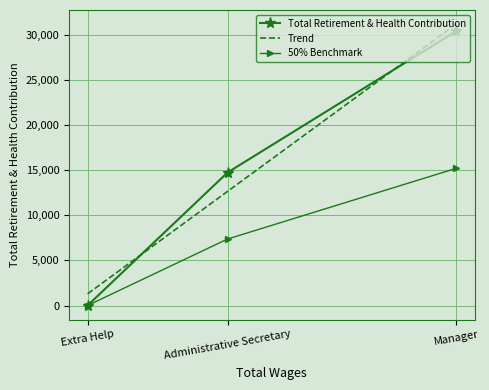

How many data points are less than 14721?

1